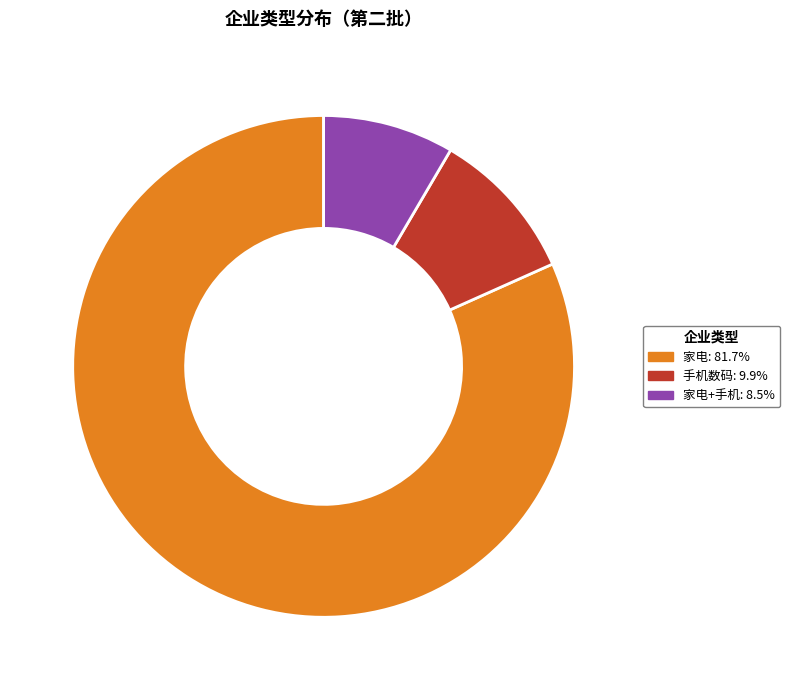

Is there any slice that represents more than half of the pie?

Yes